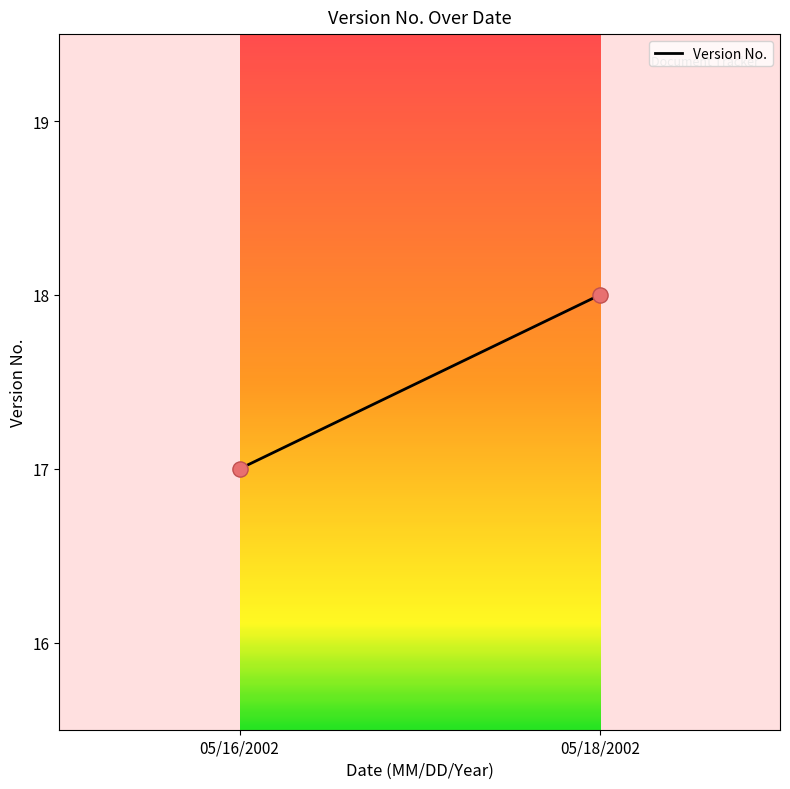

What is the average Y value?

18